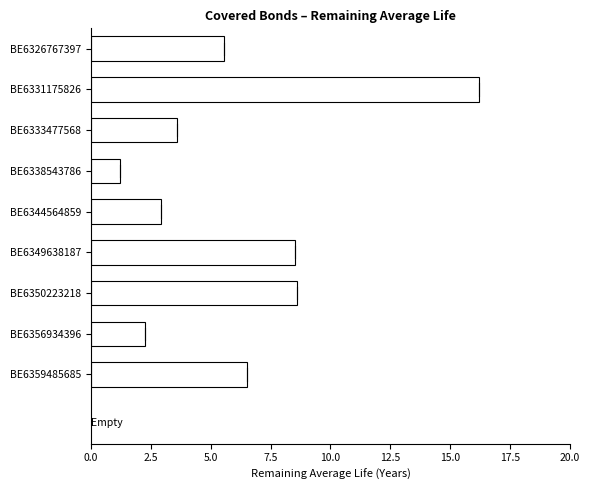

Reading bottom to top, transcribe all the data shown in this chart.

BE6359485685=6.5	BE6356934396=2.2	BE6350223218=8.6	BE6349638187=8.5	BE6344564859=2.9	BE6338543786=1.2	BE6333477568=3.6	BE6331175826=16.2	BE6326767397=5.5